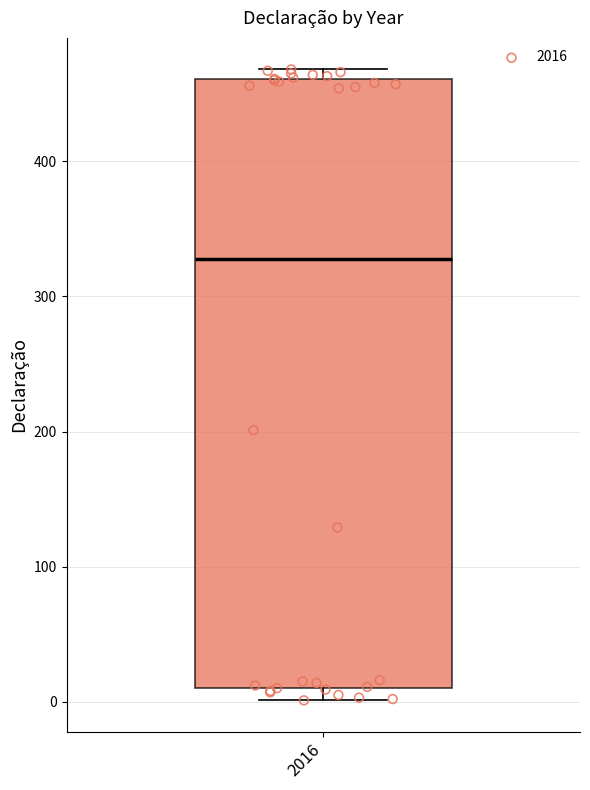

Read this box plot against the y-axis: the position of the median line, the range covered by the box, and the ends of both whiskers. The values are not printed on the chart, so give them approximately, as read against the axis.

median 330, box 10 to 460, whiskers 0 to 470